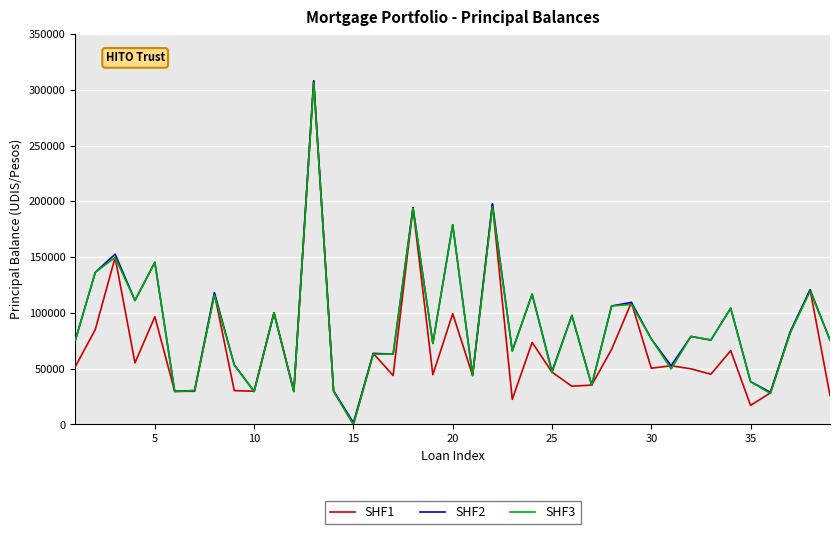

What is the greatest value displayed?

308089.1